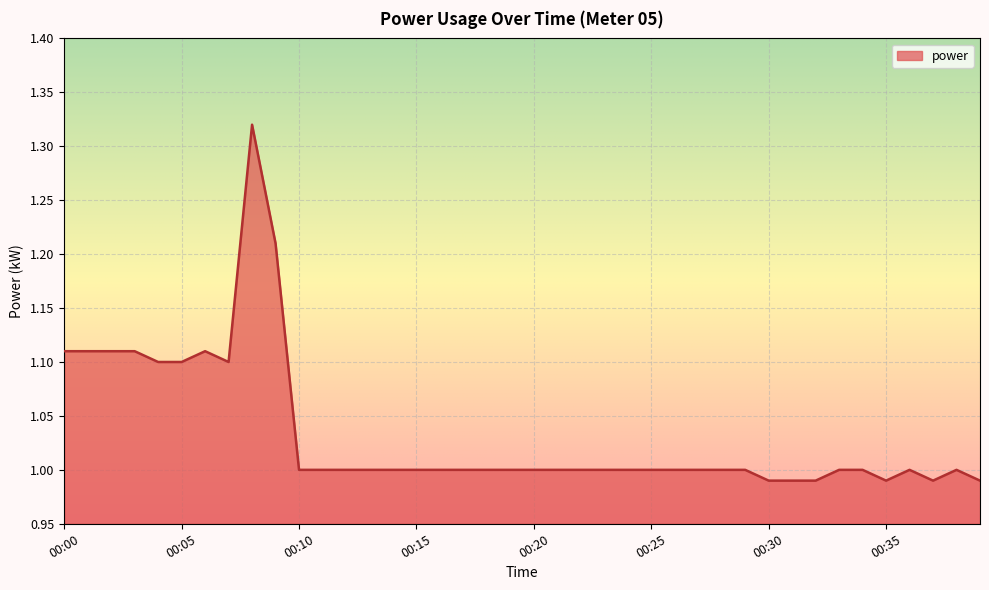

What is the difference between the maximum and minimum values?

0.3